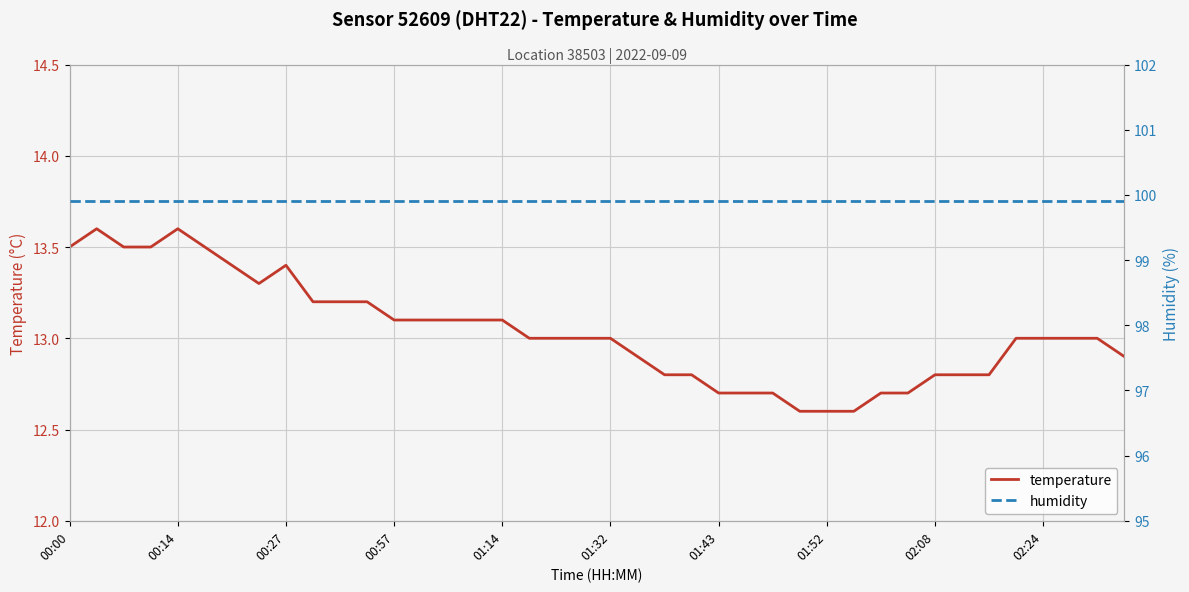

True or false: humidity has a value of 99.9 at 33.

True